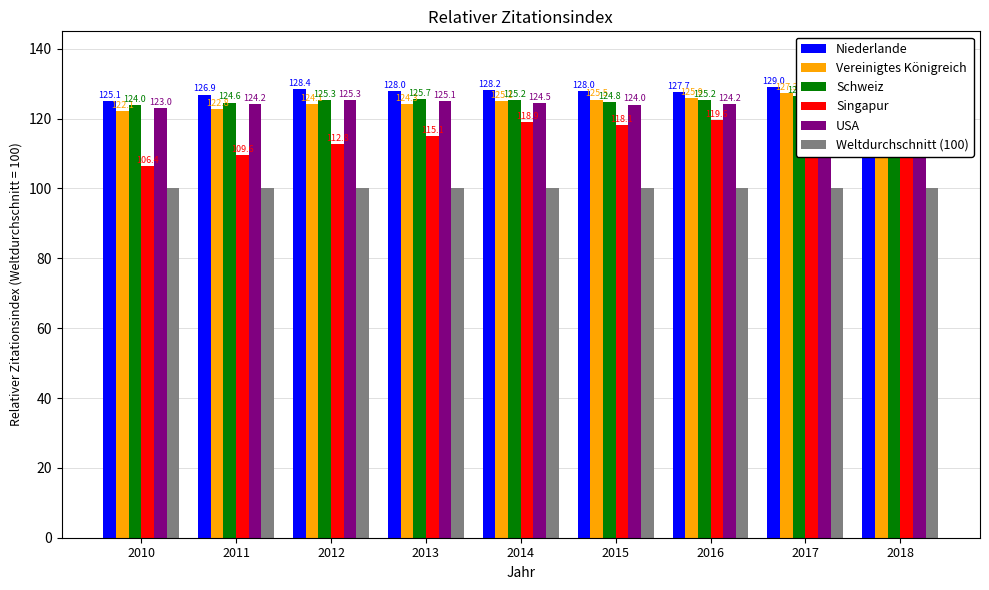

At how many categories does at least one series exceed 113?

9